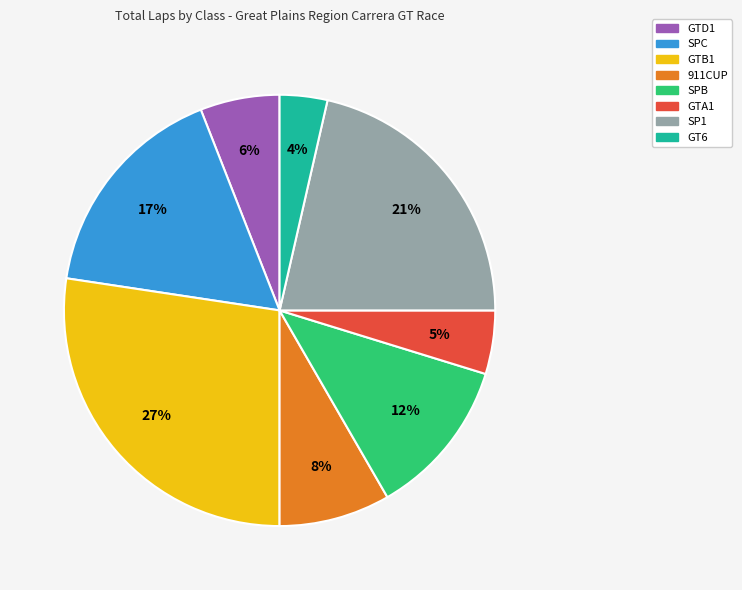

How many slices are in this pie chart?

8